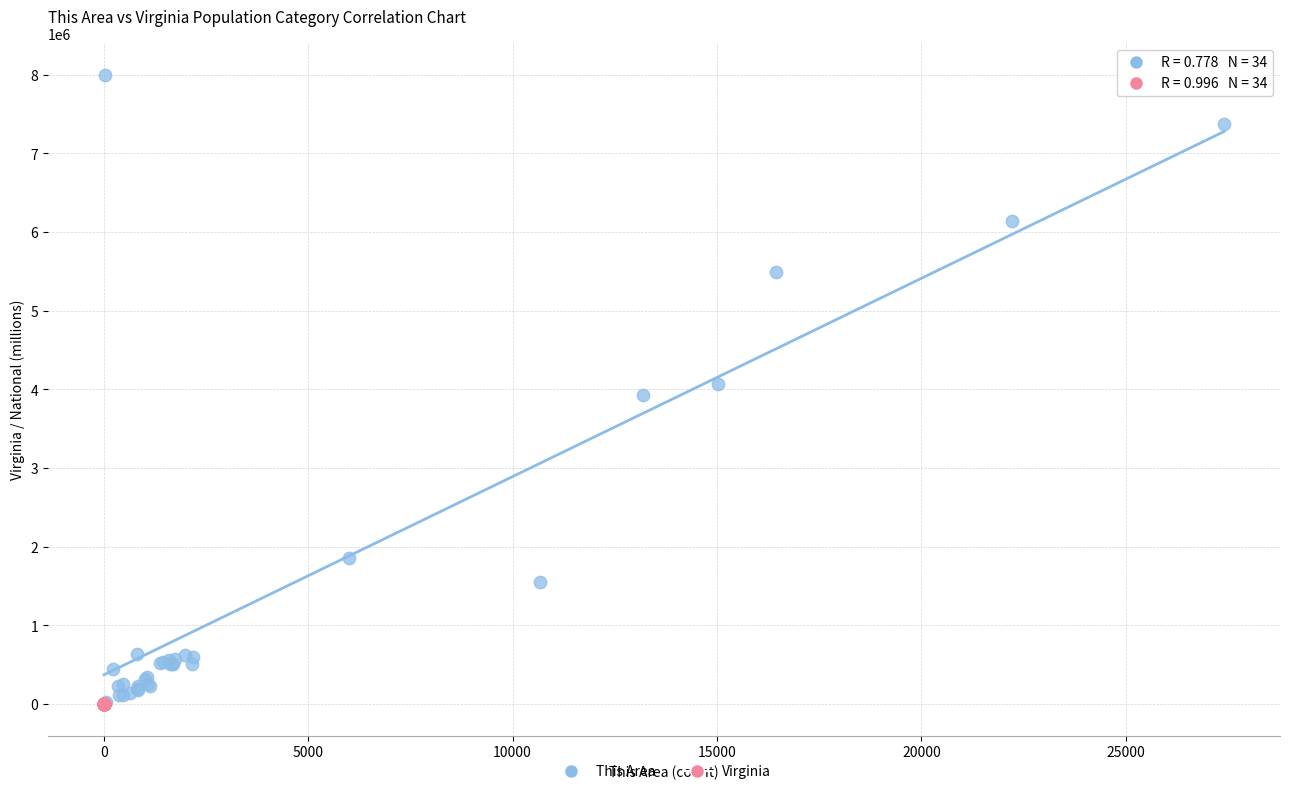

Which series reaches the maximum Y coordinate?

This Area